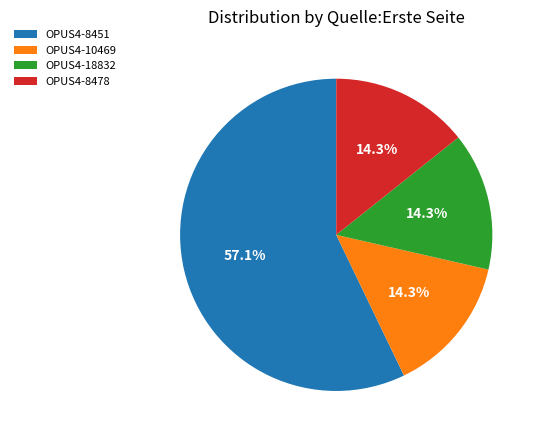

How much of the chart is everything except OPUS4-10469?

85.7%